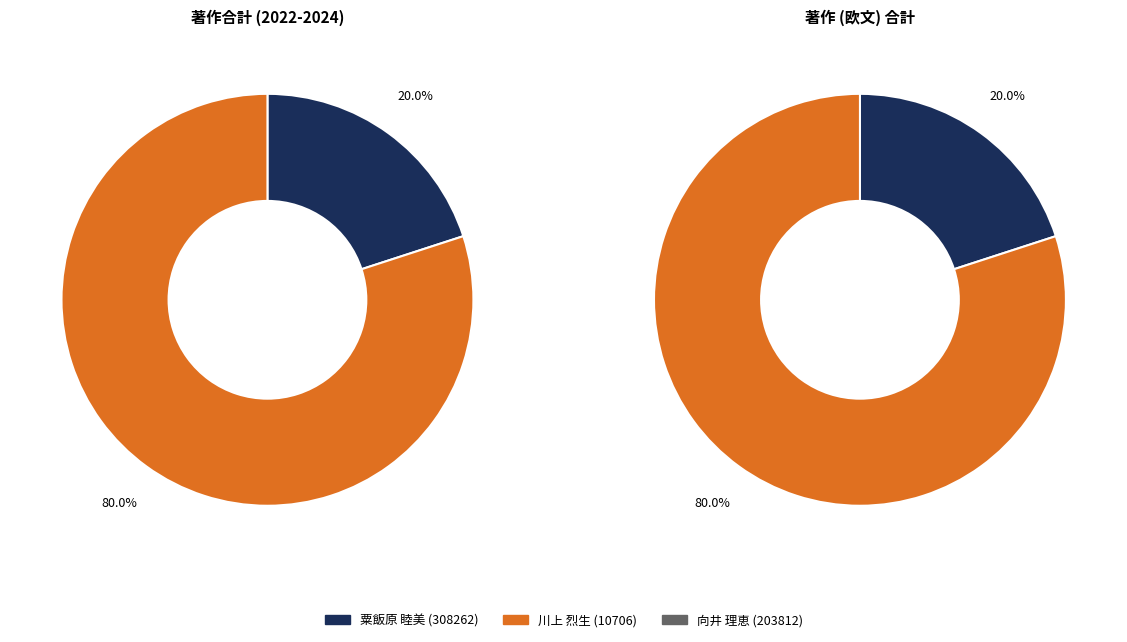

To the nearest percent, what is the combined percentage of 向井 理恵 (203812) and 粟飯原 睦美 (308262)?

20%